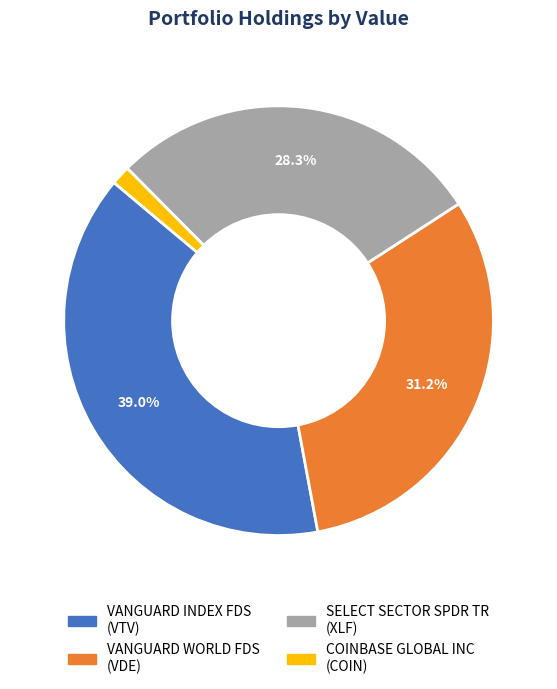

Rank the categories by value from lowest to highest.

COINBASE GLOBAL INC (COIN), SELECT SECTOR SPDR TR (XLF), VANGUARD WORLD FDS (VDE), VANGUARD INDEX FDS (VTV)